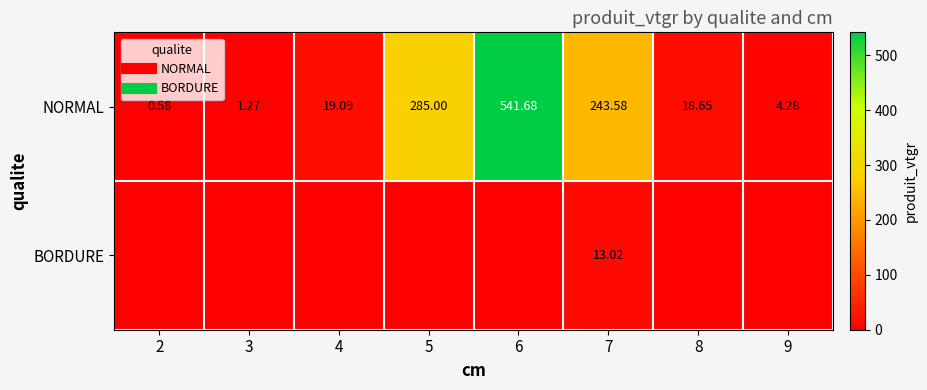

Which has a higher value, 7 or 4?

7